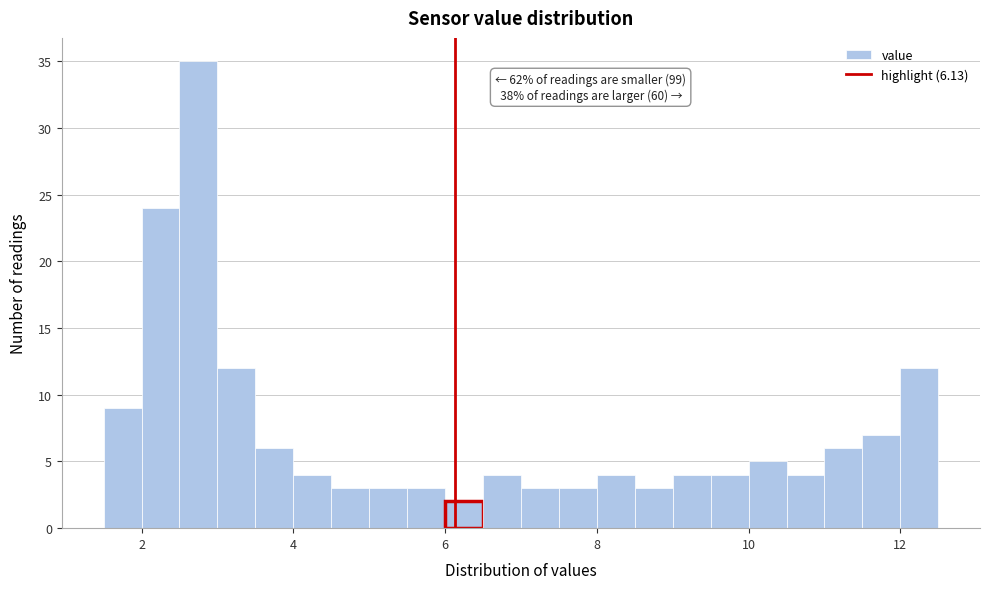

Read against the x-axis, roughly where is the centre of the tallest bar?

2.8